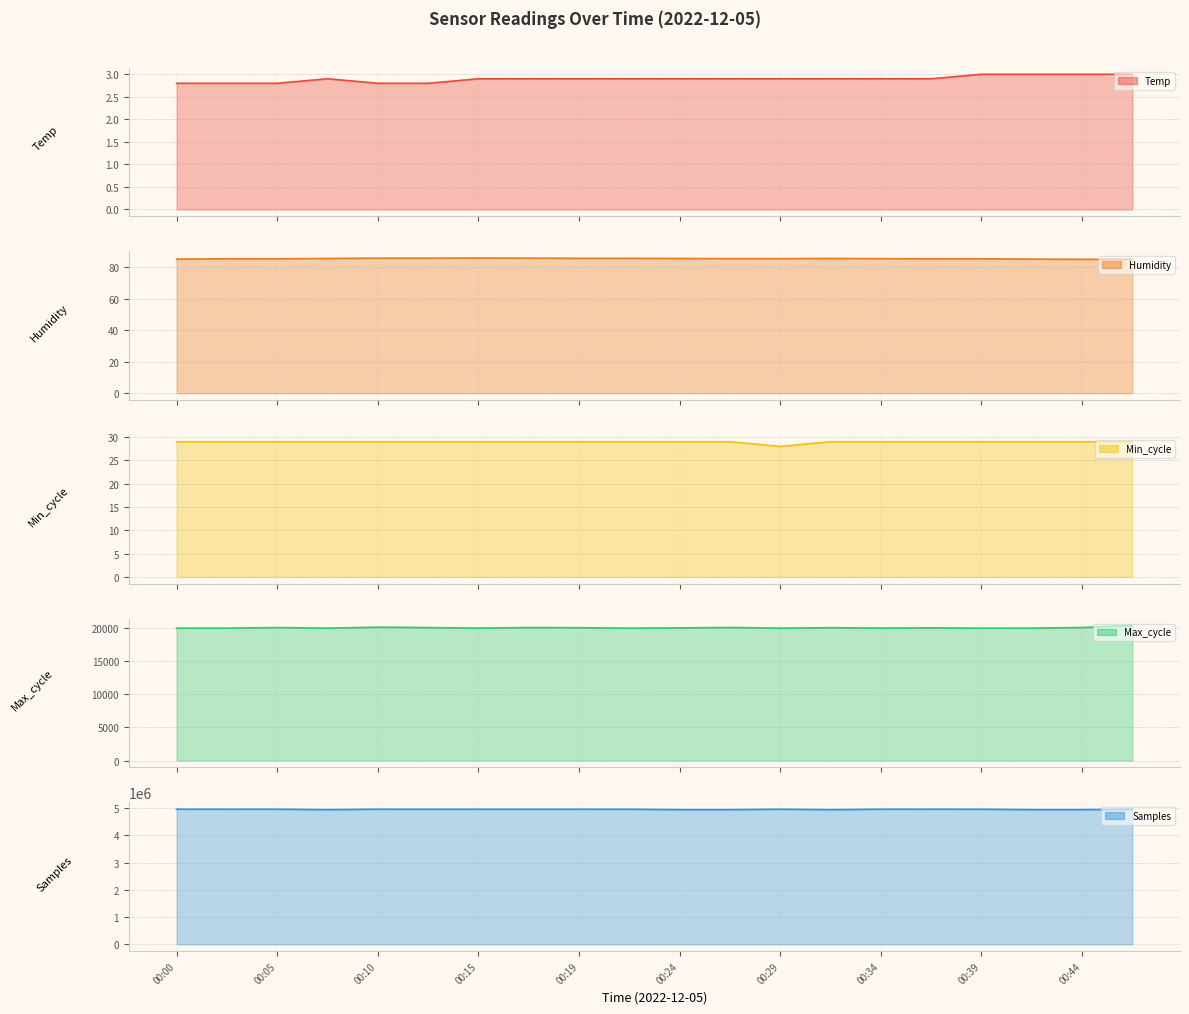

Which has a higher value, 00:29 or 00:44?

00:44